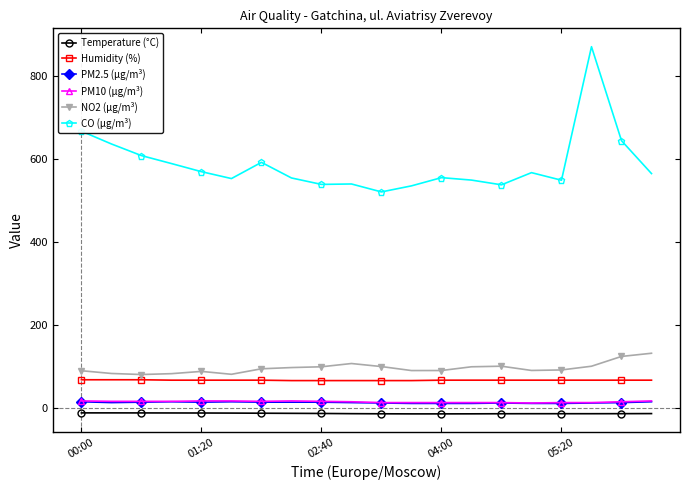

Does the chart display data point markers on the line(s)?

Yes